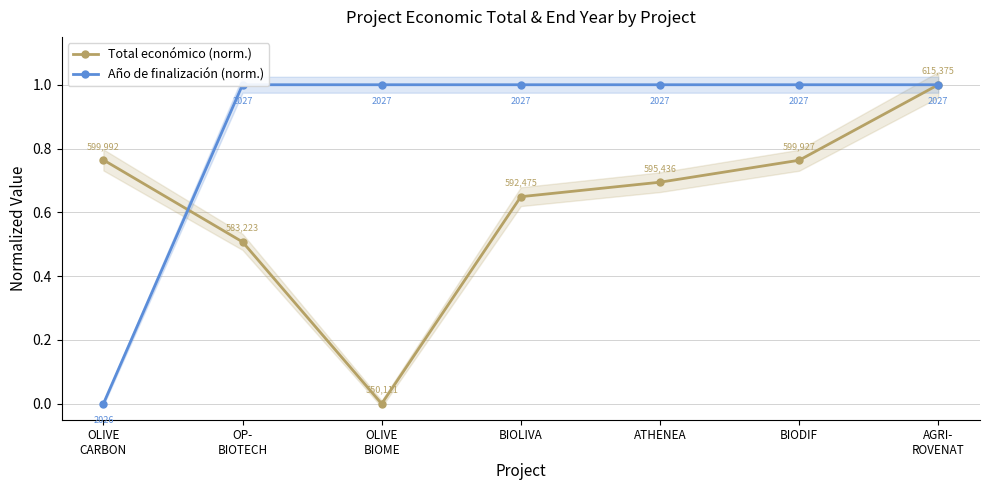

At which category does the chart reach its peak across all series?

AGRI-
ROVENAT